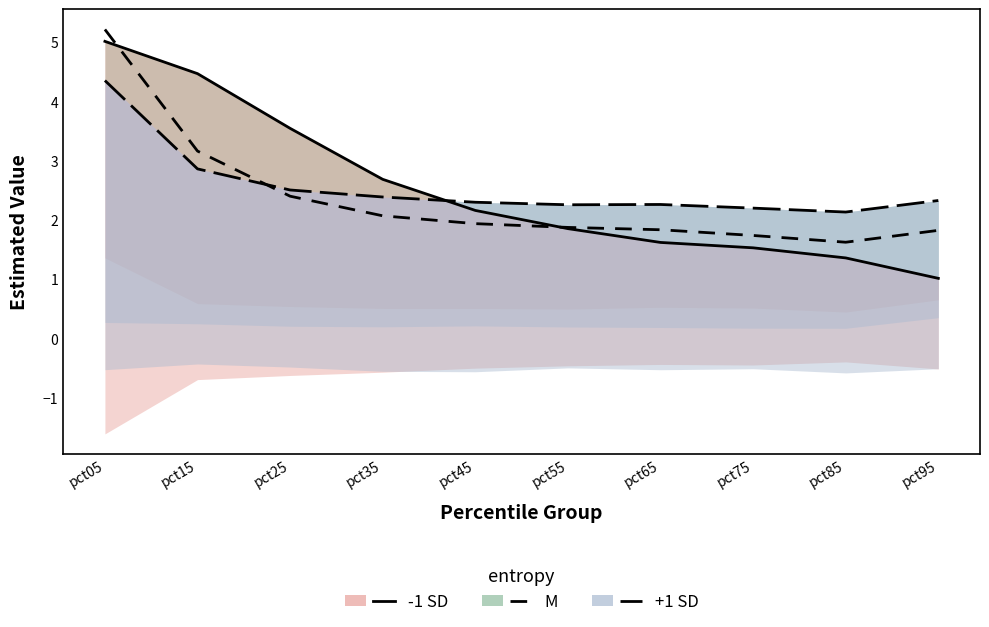

Where is the first local minimum for +1 SD?

pct55